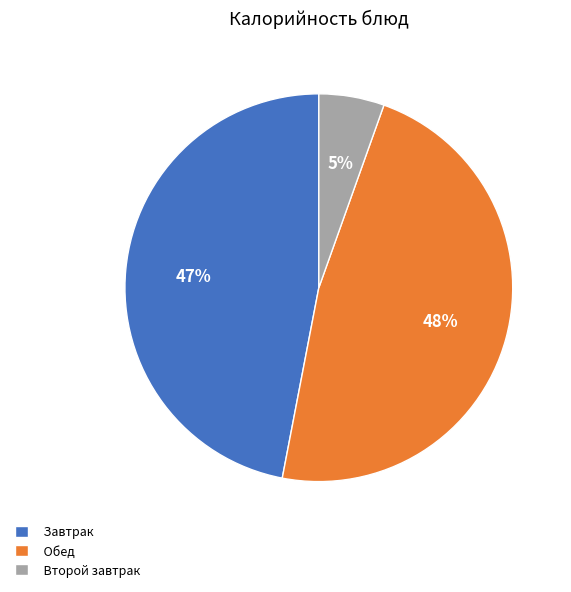

To the nearest percent, what is the average slice percentage?

33%